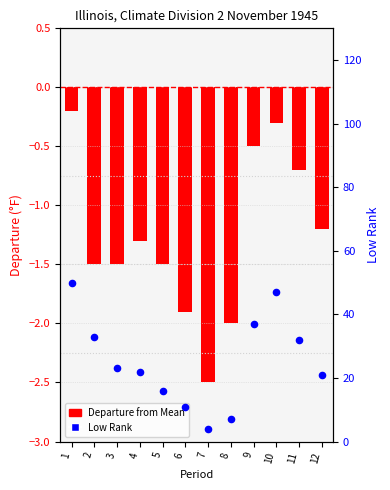

Which series has the widest spread of Y values?

Low Rank